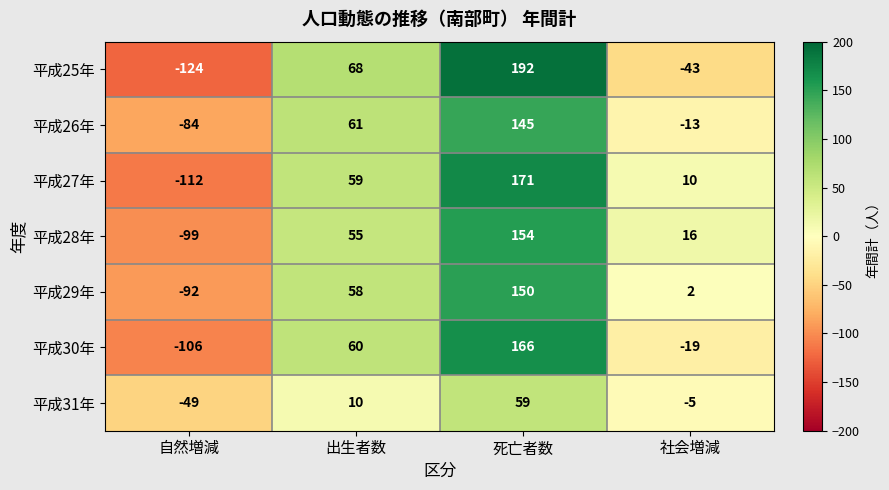

Which category has the highest value across all series?

死亡者数